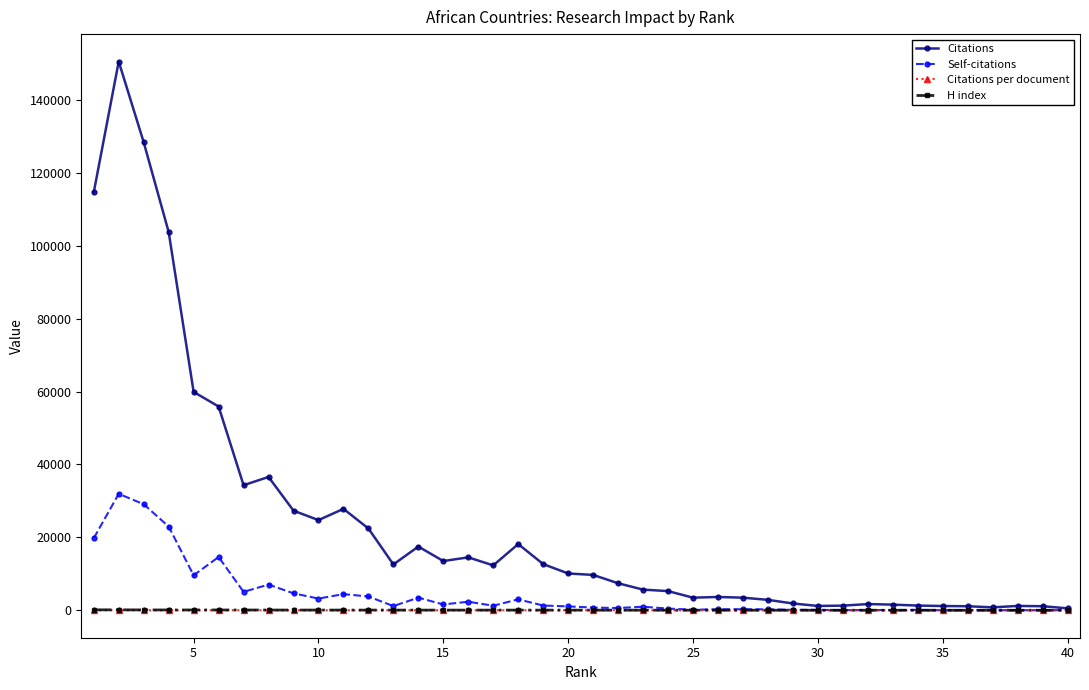

Which series has the widest spread of values?

Citations